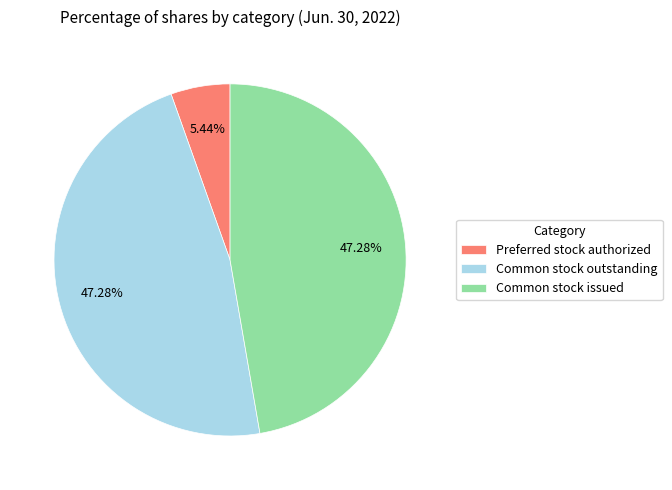

To the nearest percent, what portion does Preferred stock authorized represent?

5%